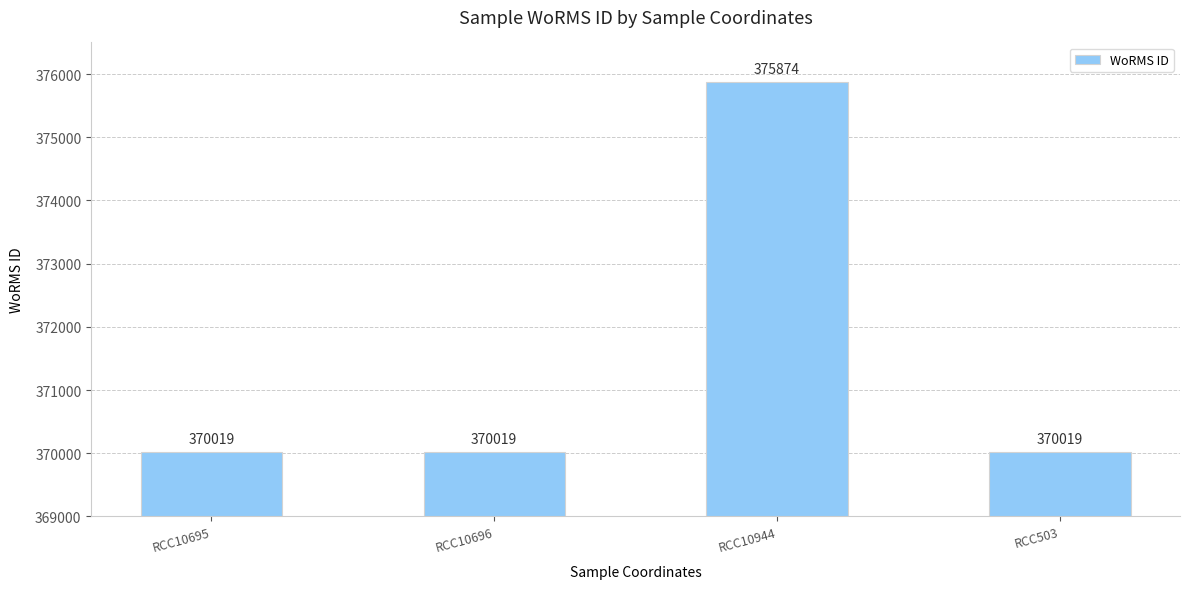

What is the value of the 2nd bar from the left?

370019